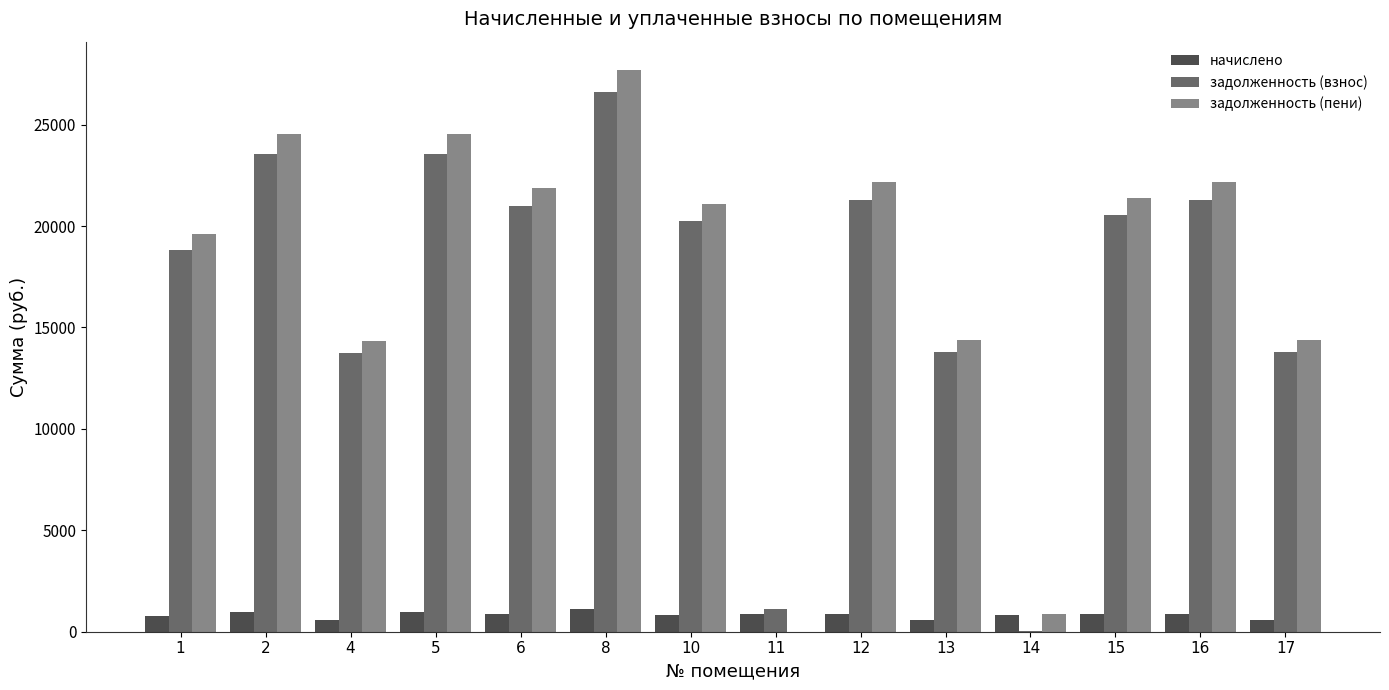

What is the highest value of the начислено series?

1101.8